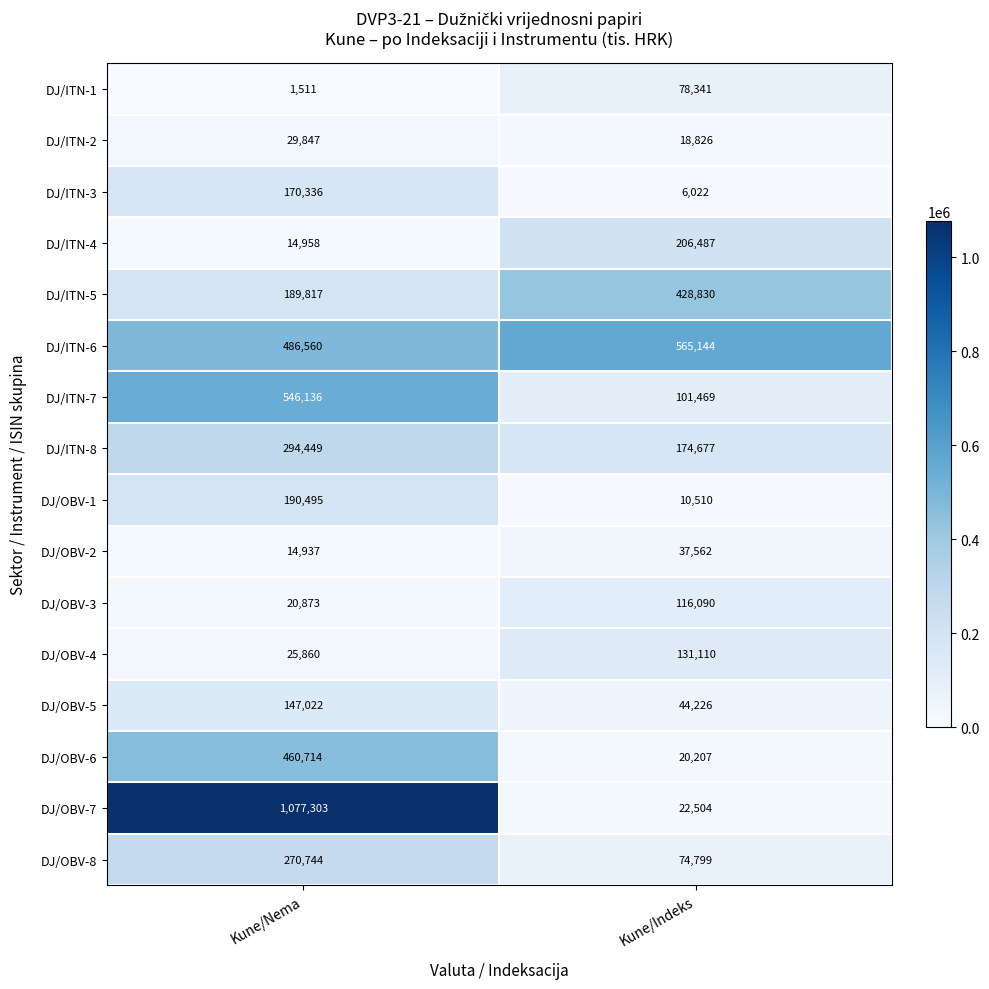

What value does the DJ/OBV-7 series have at Kune/Indeks, to the nearest 10?

22500